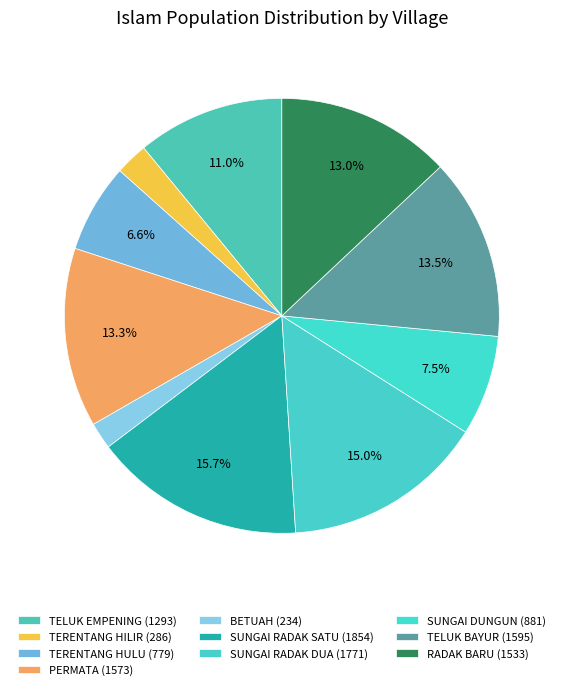

What is the smallest slice in the pie chart?

BETUAH